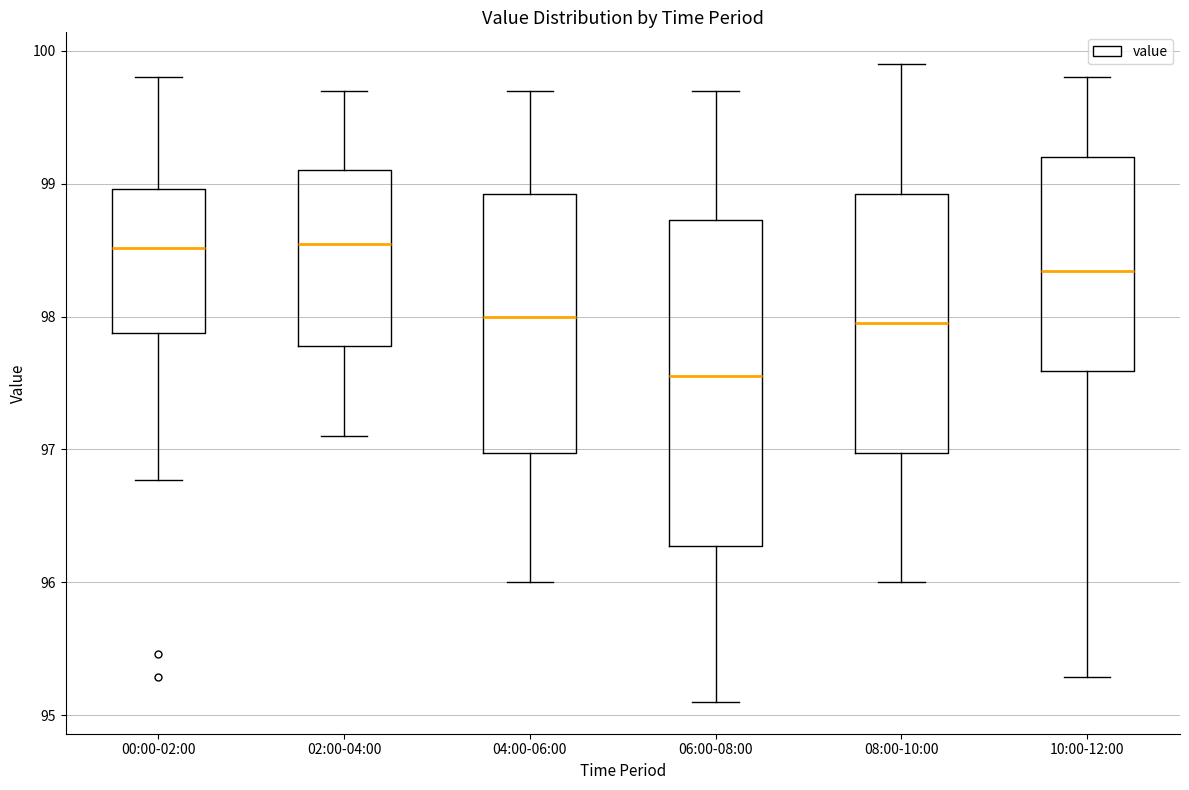

Which box's median line is the lowest?

06:00-08:00